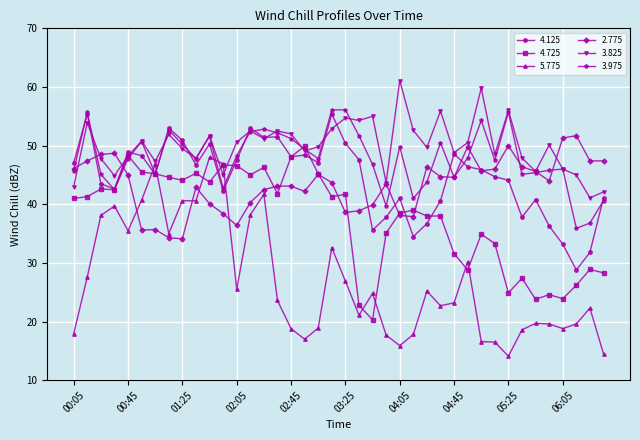

True or false: 3.975 has more than 2 points higher than both neighbors.

True